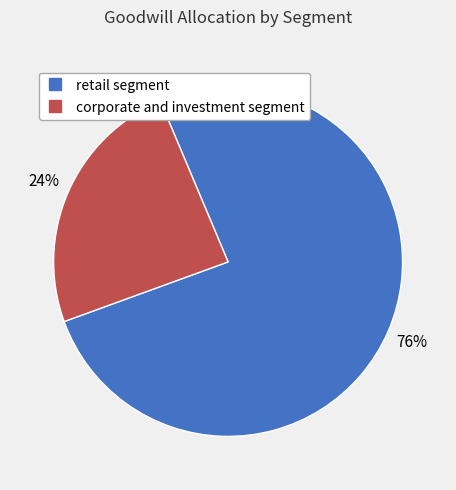

Between retail segment and corporate and investment segment, which is larger?

retail segment